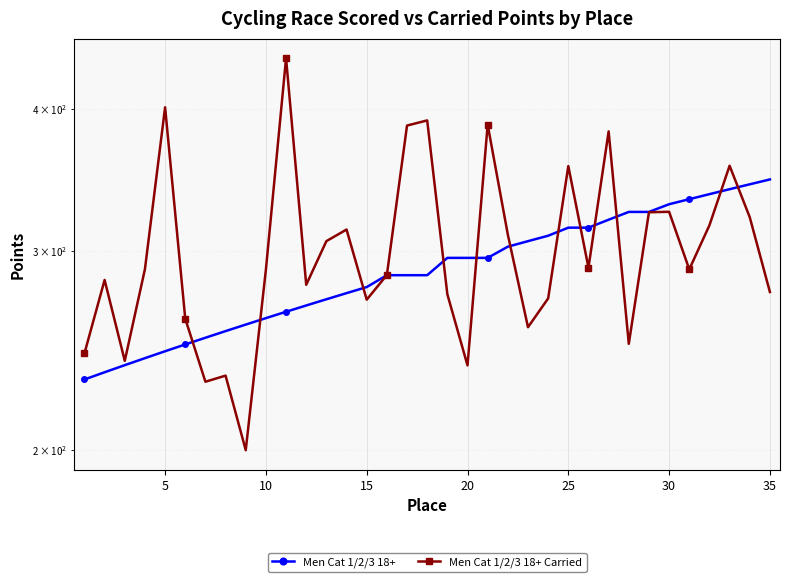

What is the maximum value shown in the chart?

443.4